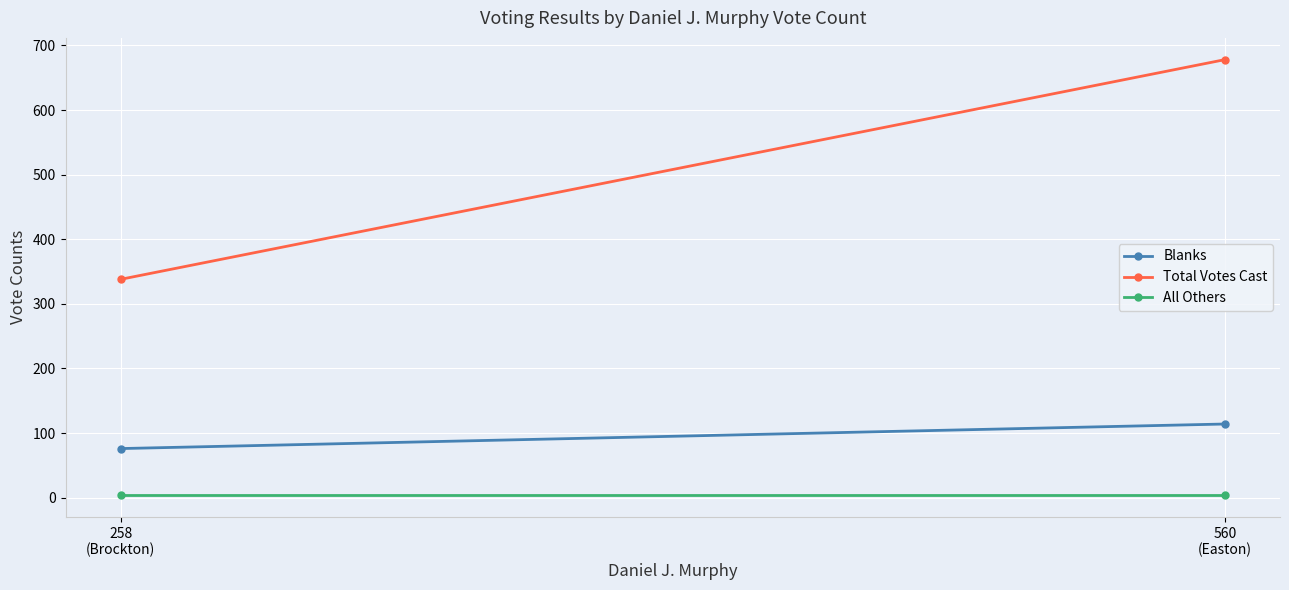

What is the total value across all series at 258
(Brockton)?

418